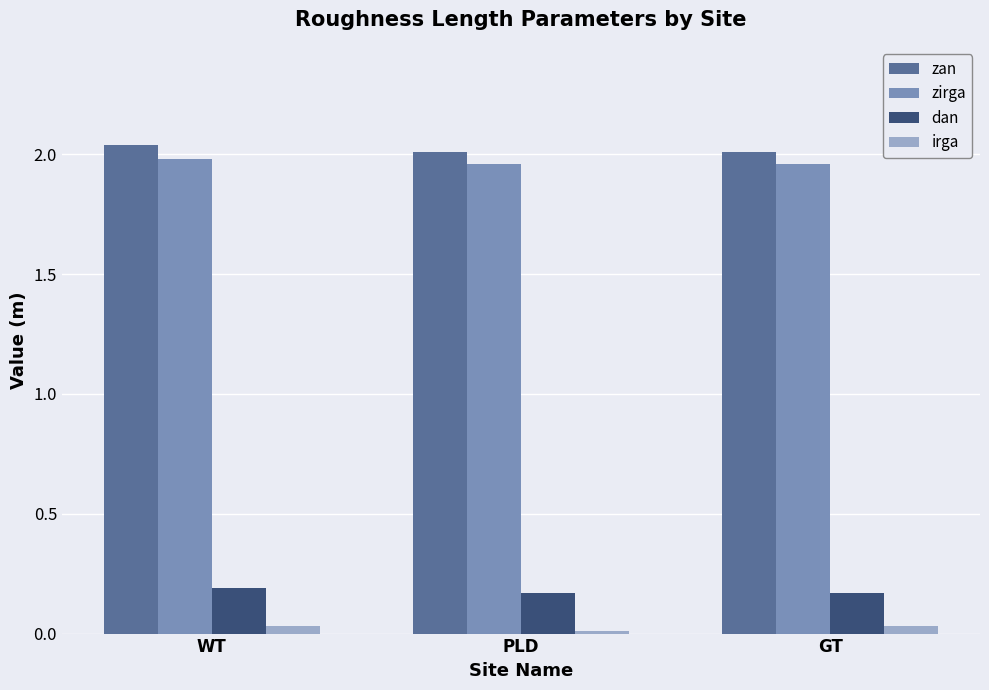

At which category does the chart reach its minimum across all series?

PLD